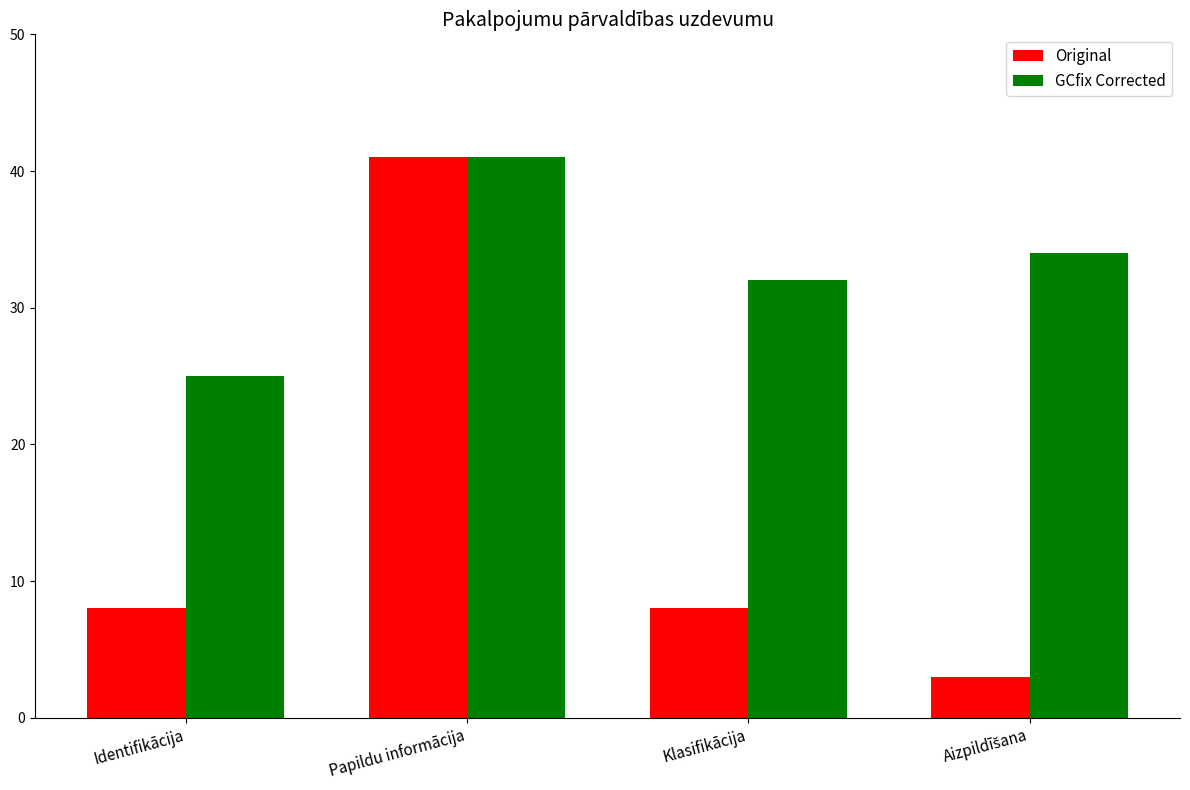

What is the minimum value shown in the chart?

3